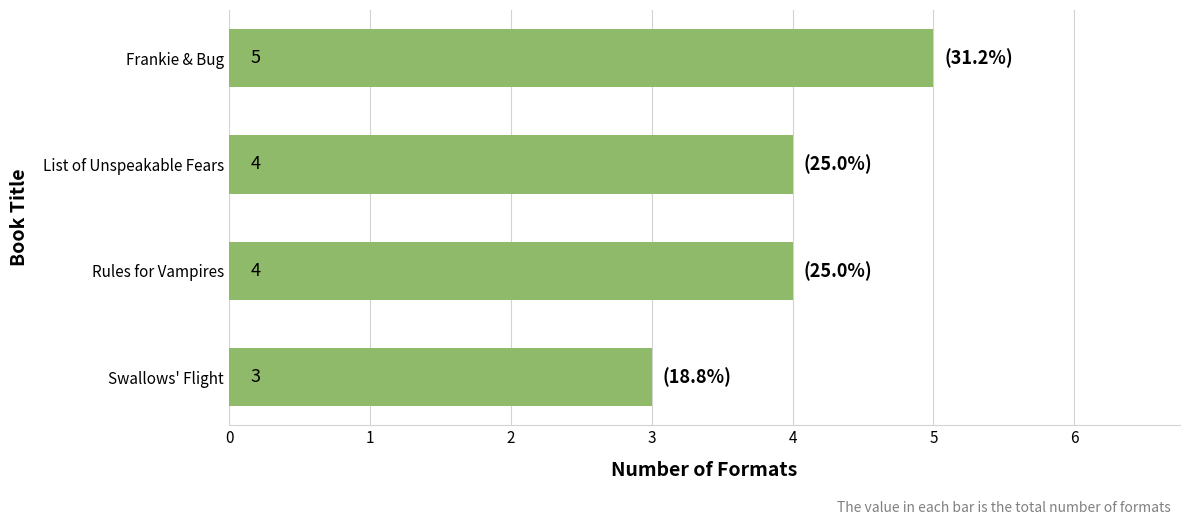

Does the chart contain stacked bars?

No